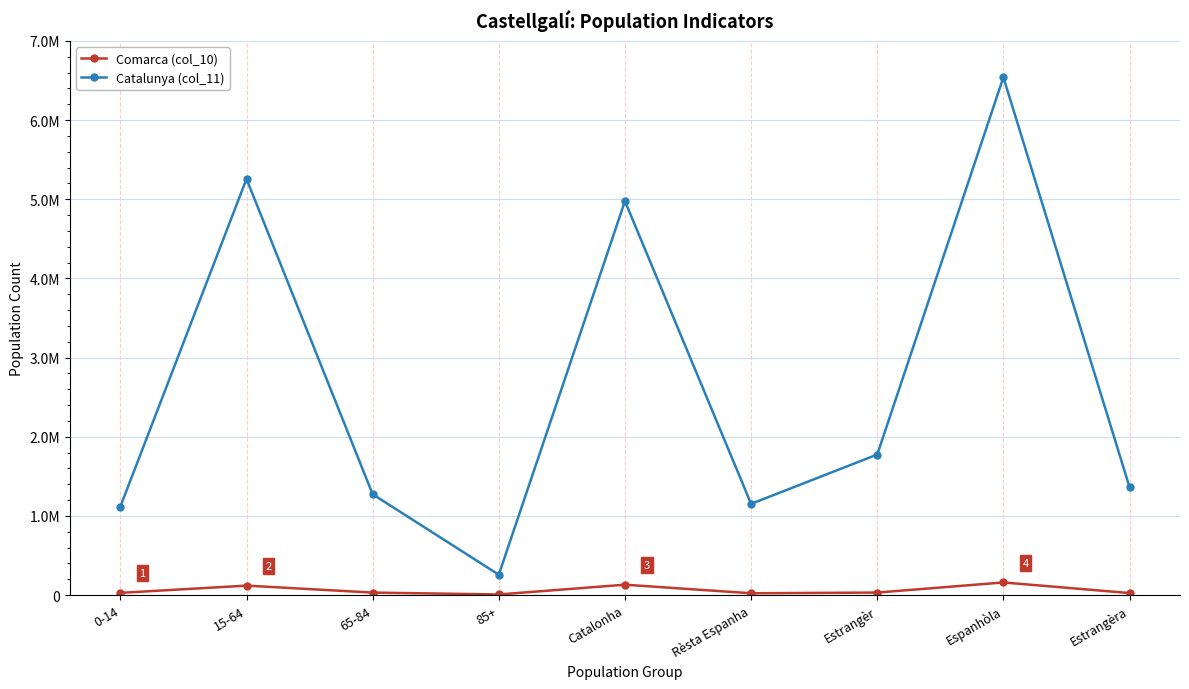

What is the sum of the Catalunya (col_11) values at Catalonha and 0-14?

6092740